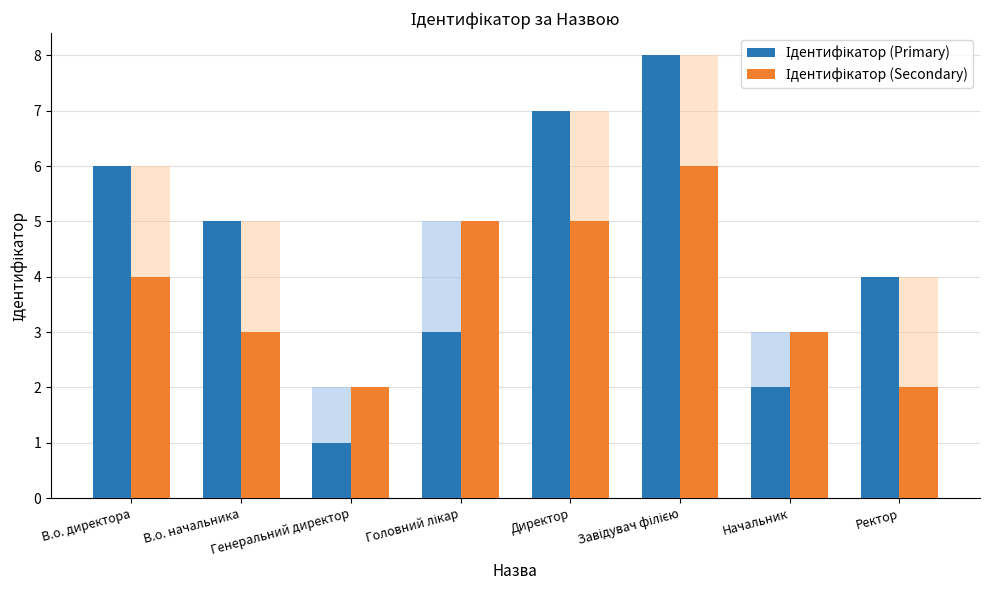

What is the value of the Ідентифікатор (Primary) bar at the 6th from the left?

8